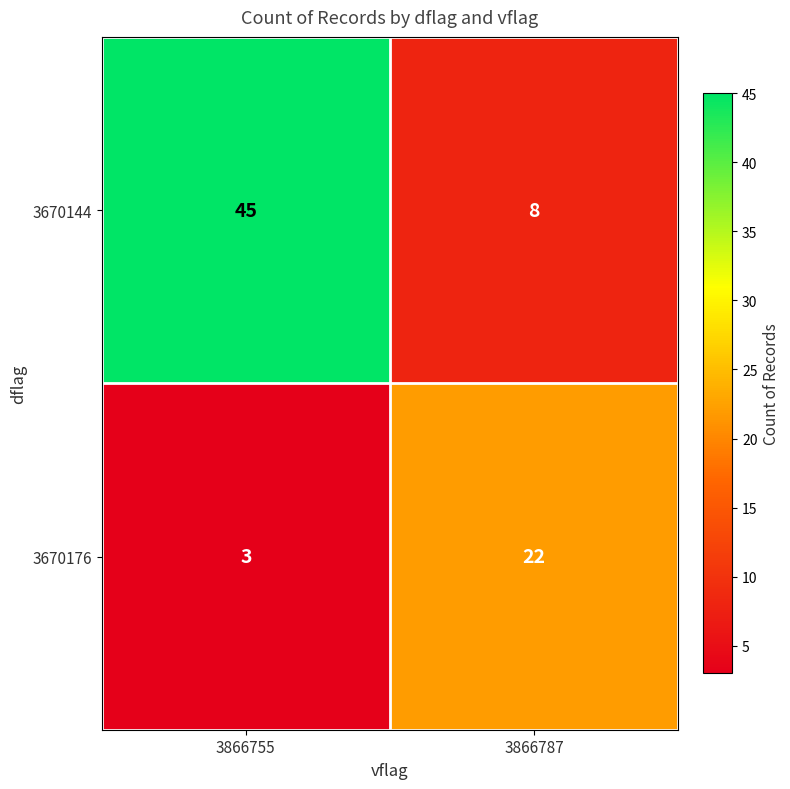

What is the spread (max minus min) of values at 3866755?

42